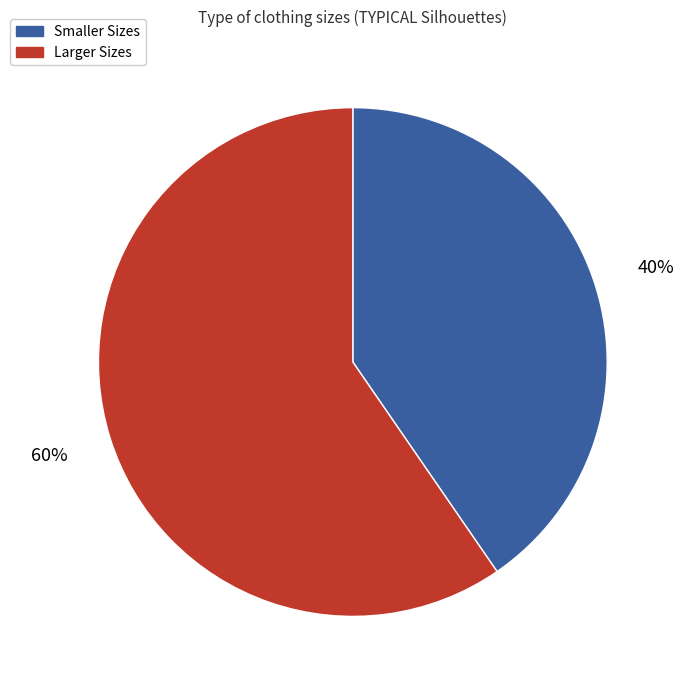

Is there a majority slice in this chart?

Yes